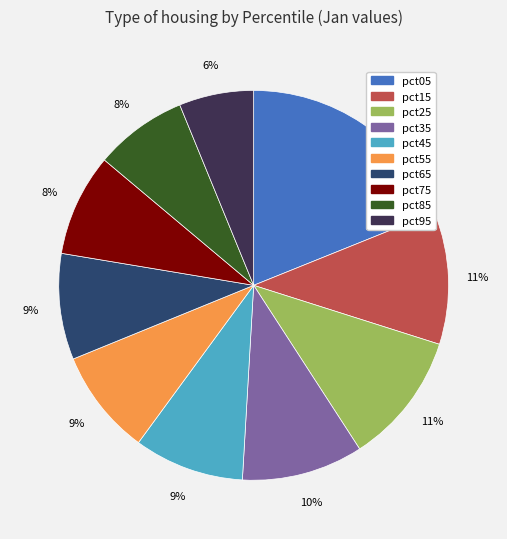

To the nearest percent, what percentage of the pie is pct05?

19%